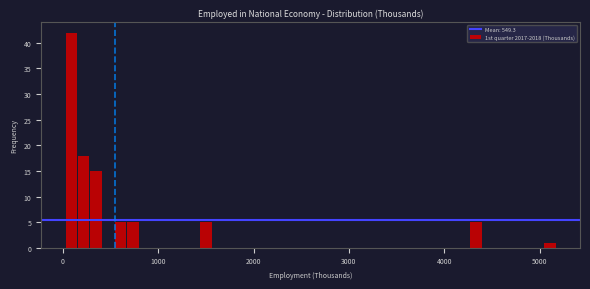

Read against the x-axis, roughly where is the centre of the tallest bar?

100